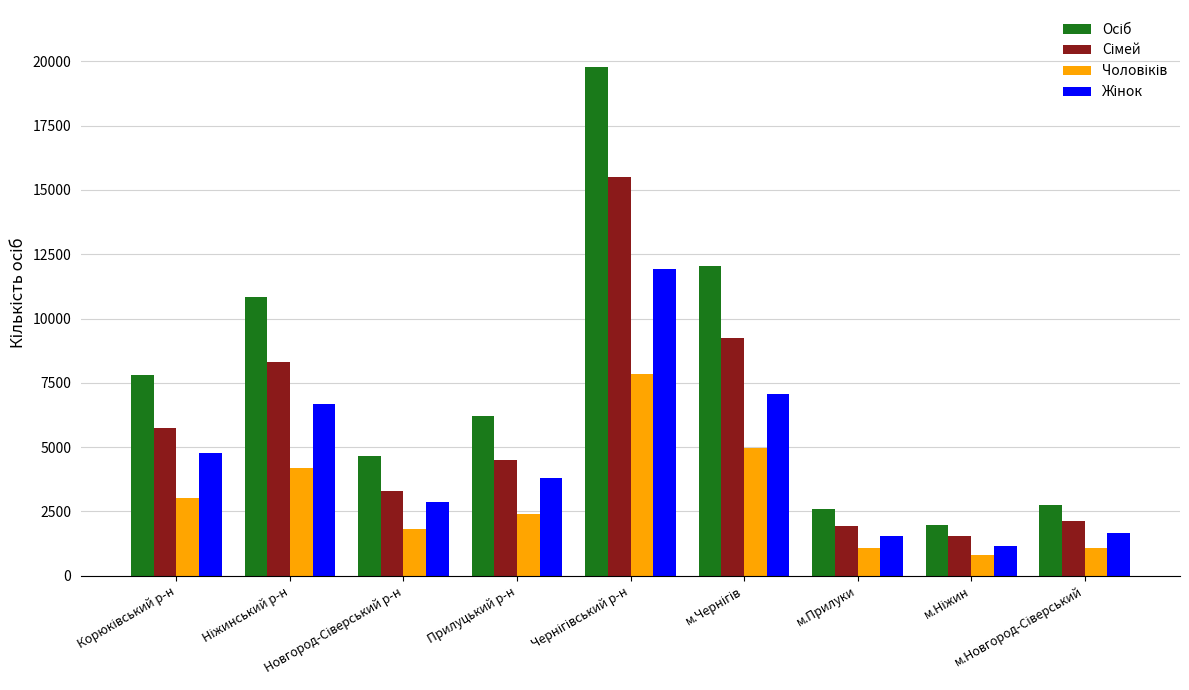

At how many categories does at least one series exceed 9848?

3